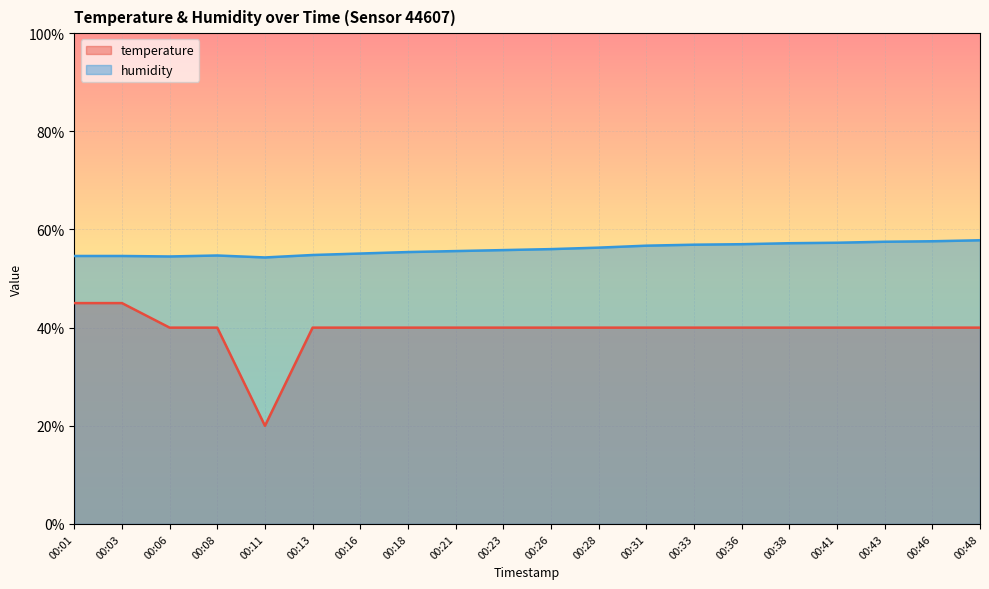

What is the value of the temperature point at the 3rd from the left?

40.0